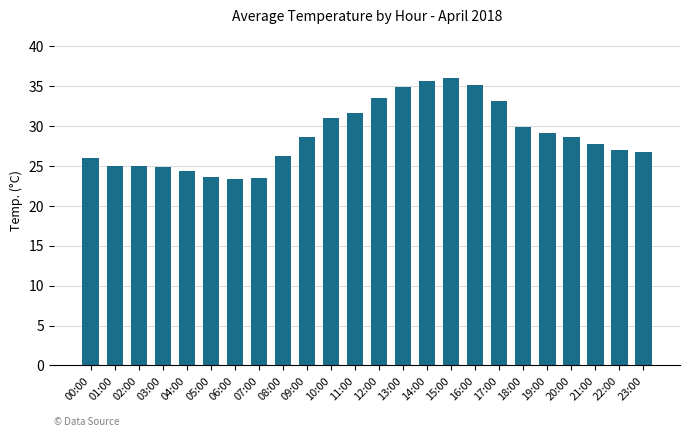

What is the label of the 1st bar from the right?

23:00